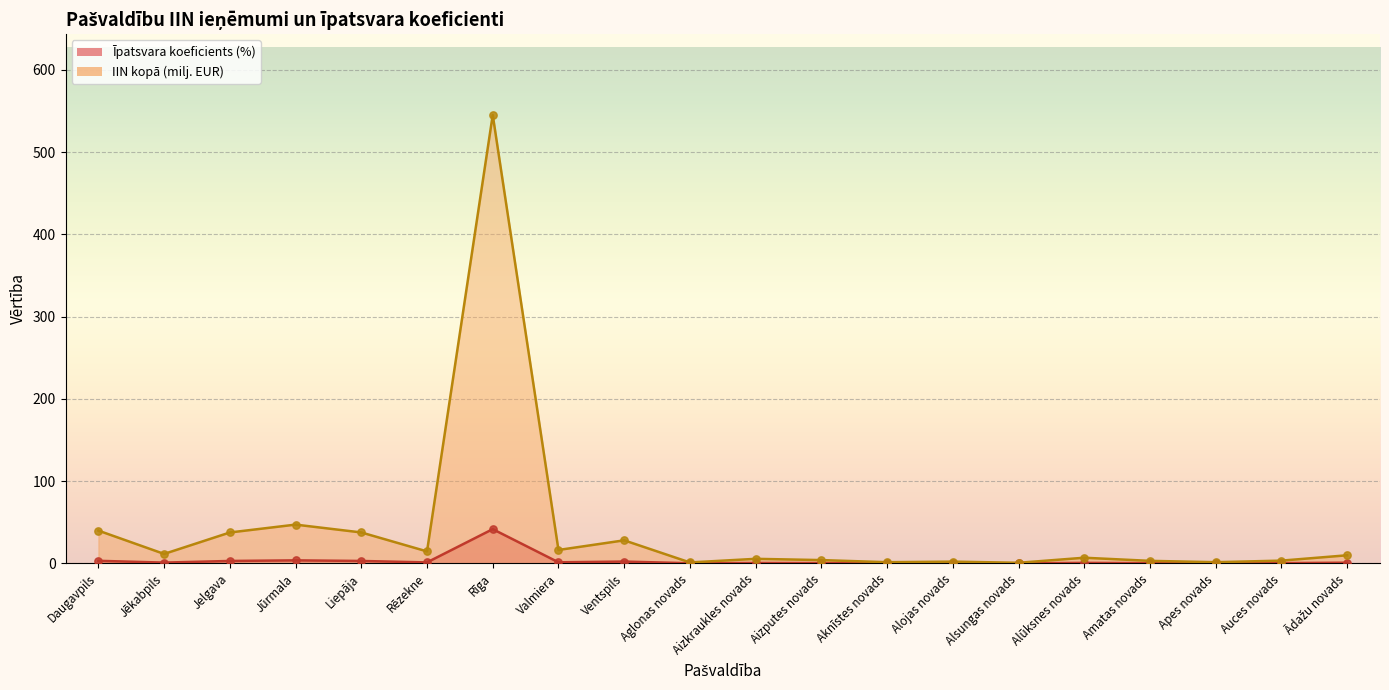

Which series has the widest spread of Y values?

IIN kopā (milj. EUR)